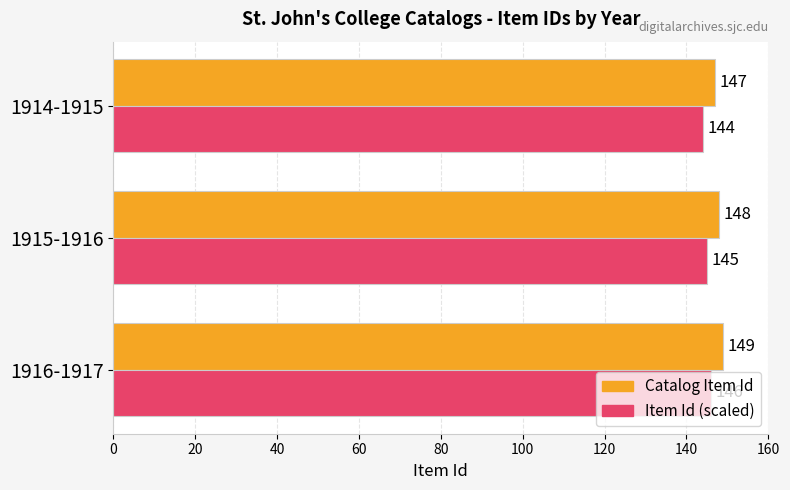

What is the maximum value shown in the chart?

149.0